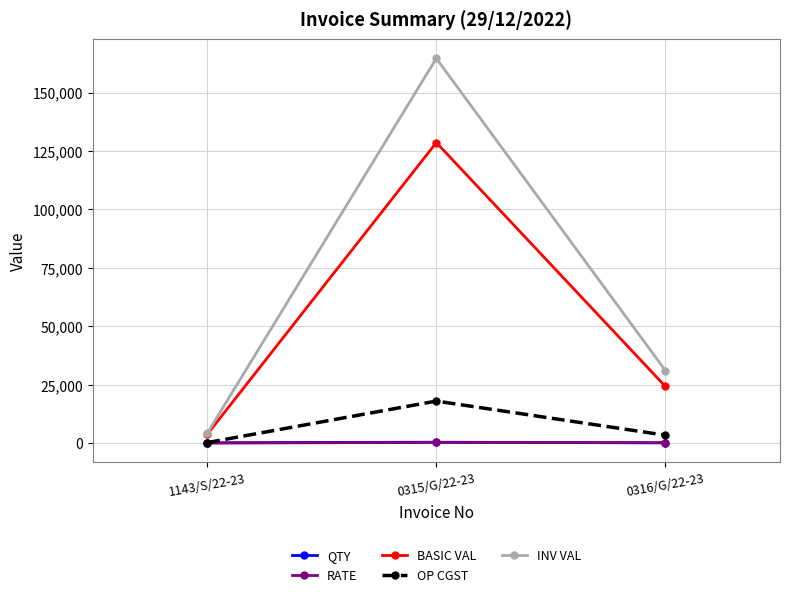

Which series has the largest total across all categories?

INV VAL